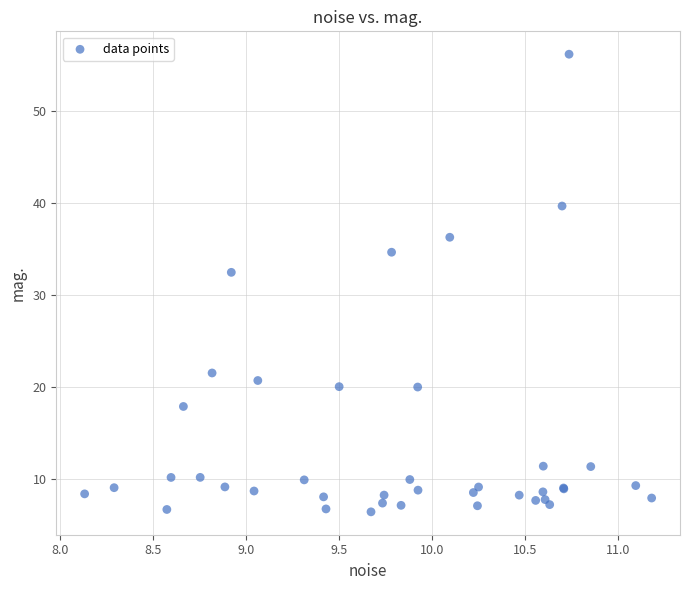

What Y value in the scatter plot is closest to 31?

32.4